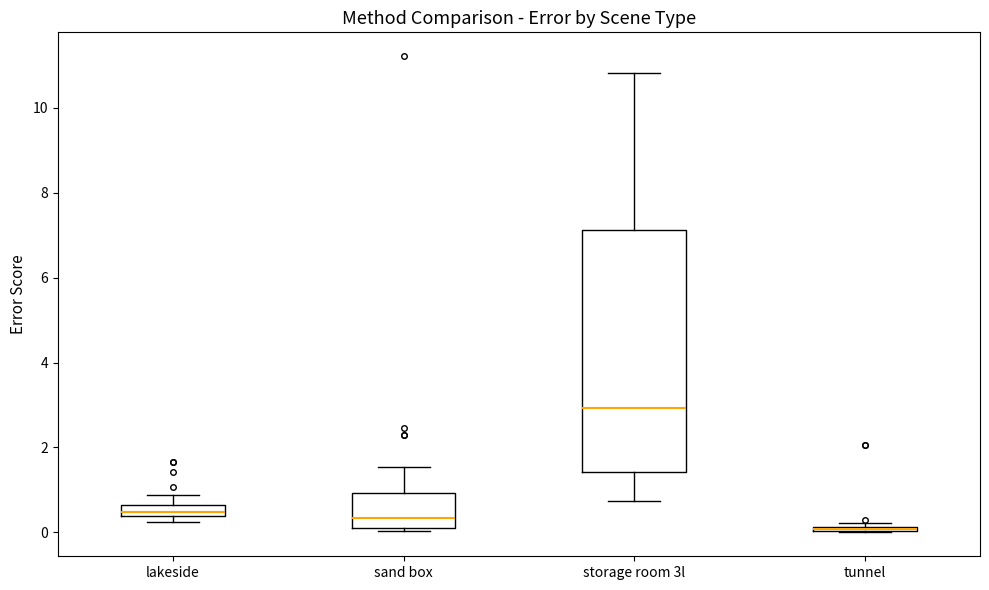

Where is the lower edge of the box for tunnel on the y-axis? The values are not printed on the chart, so give them approximately, as read against the axis.

0.0